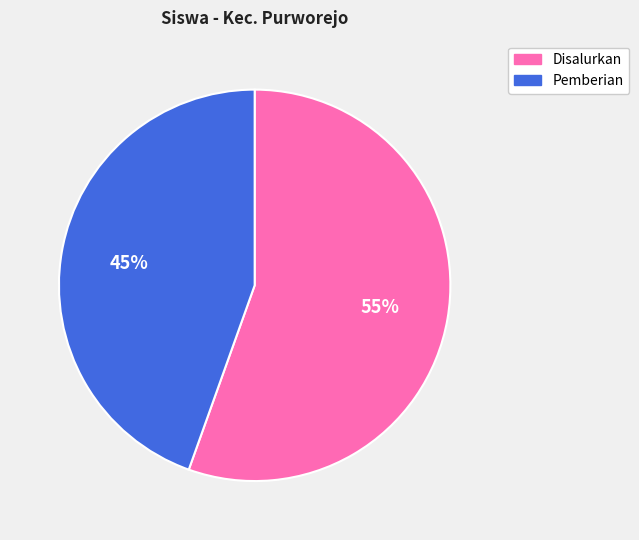

To the nearest percent, what is the combined percentage of Disalurkan and Pemberian?

100%